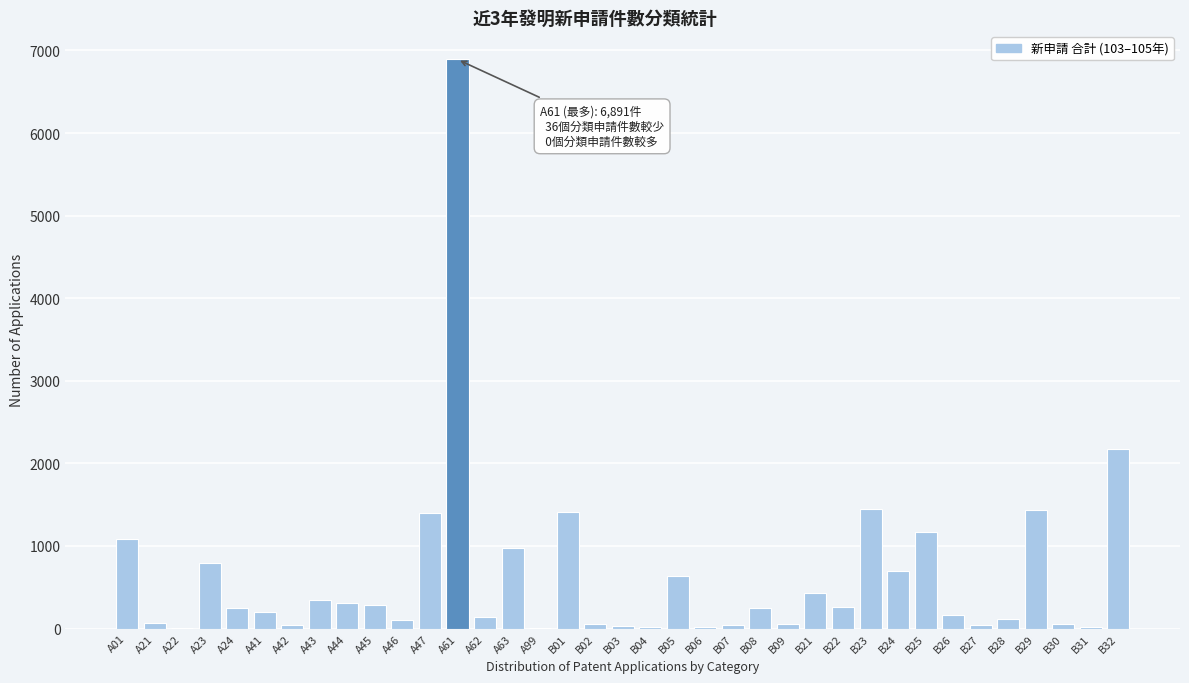

What is the ratio of the value at A61 to the value at B29?

4.8